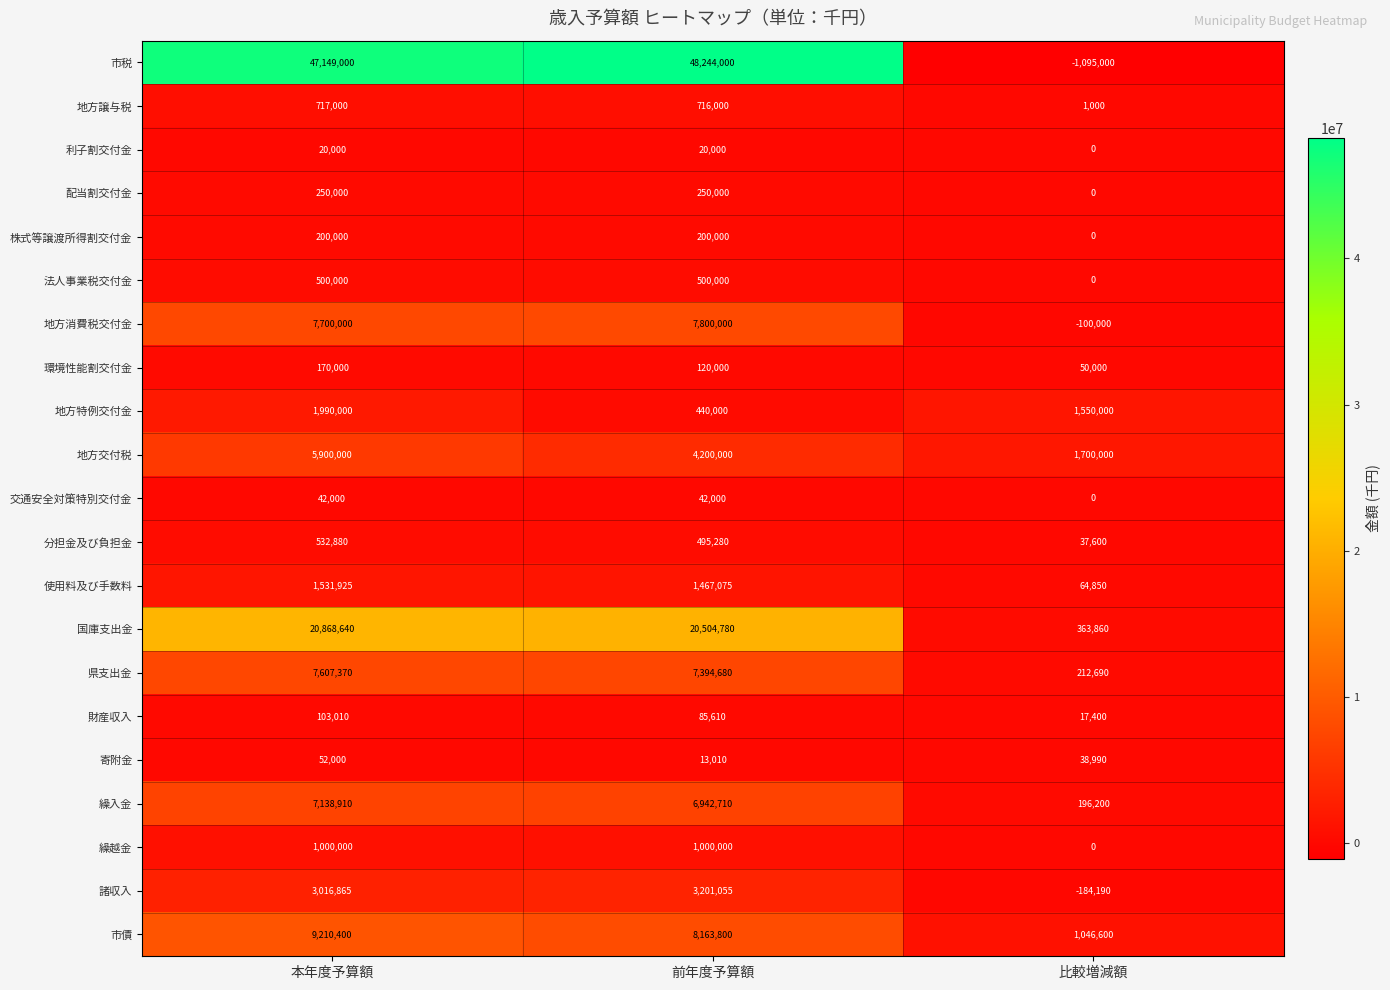

What is the difference between the maximum and minimum values in the 配当割交付金 series?

250000